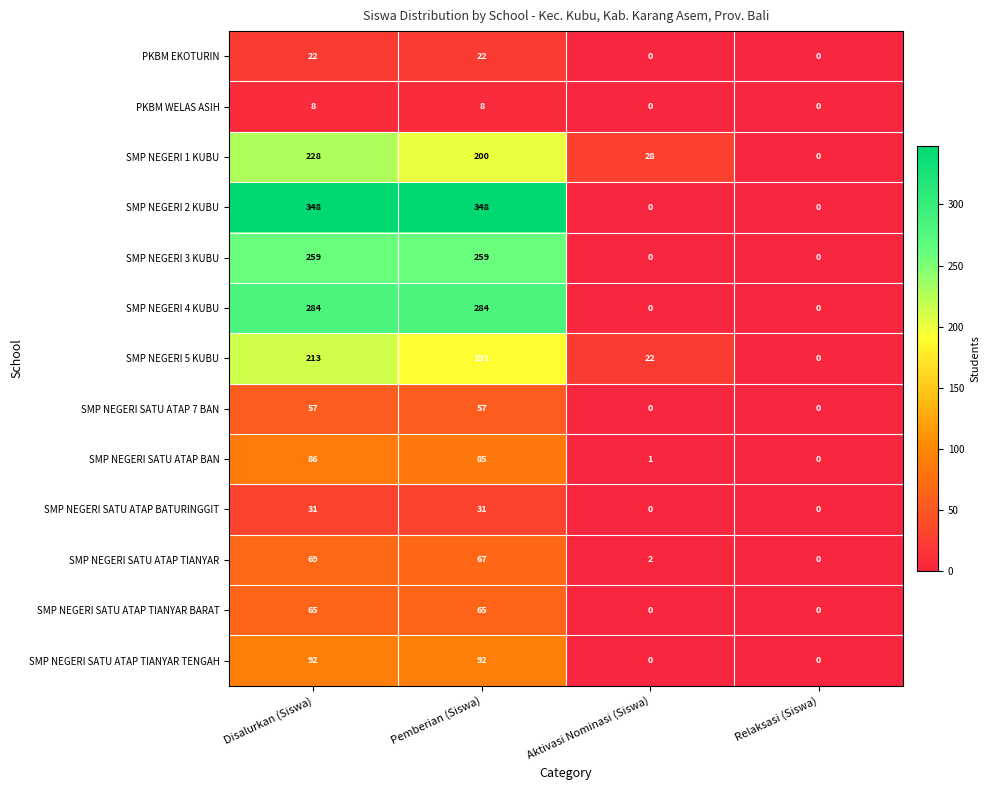

What is the sum of all SMP NEGERI SATU ATAP 7 BAN values?

114